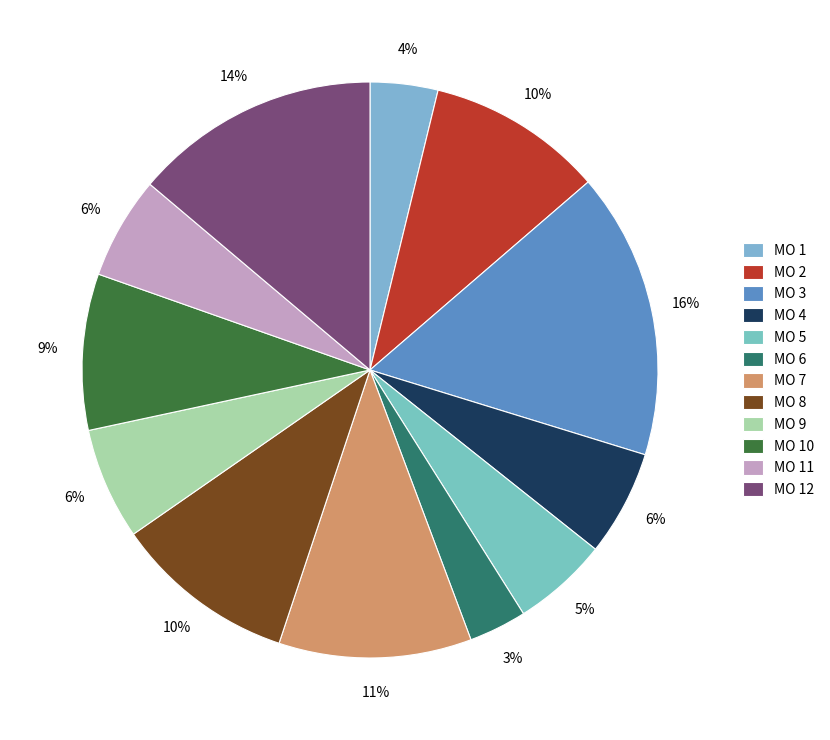

Rank the categories by value from highest to lowest.

МО 3, МО 12, МО 7, МО 8, МО 2, МО 10, МО 9, МО 4, МО 11, МО 5, МО 1, МО 6